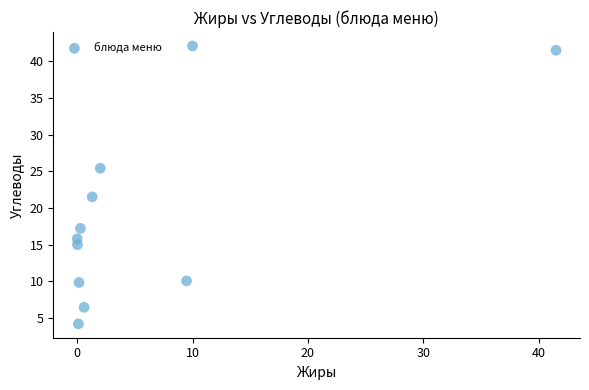

What is the range of Y values (max minus min)?

37.9